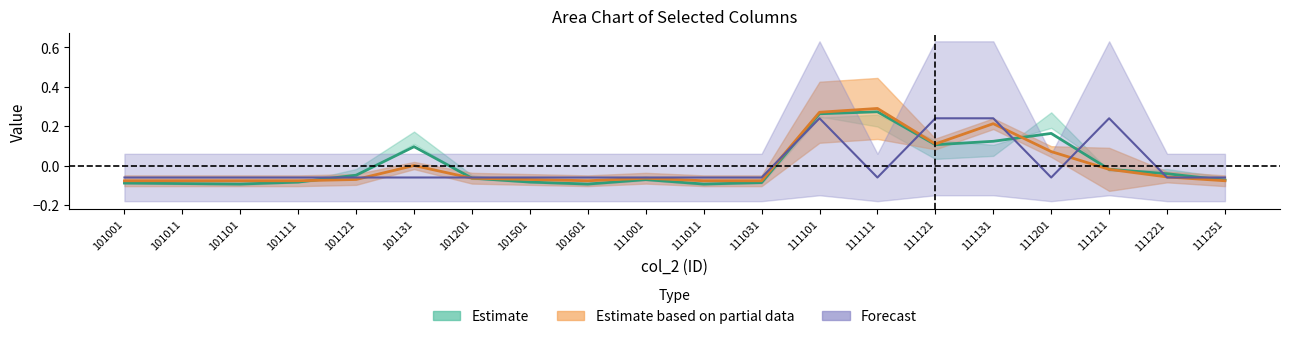

Does the chart display data point markers on the line(s)?

No